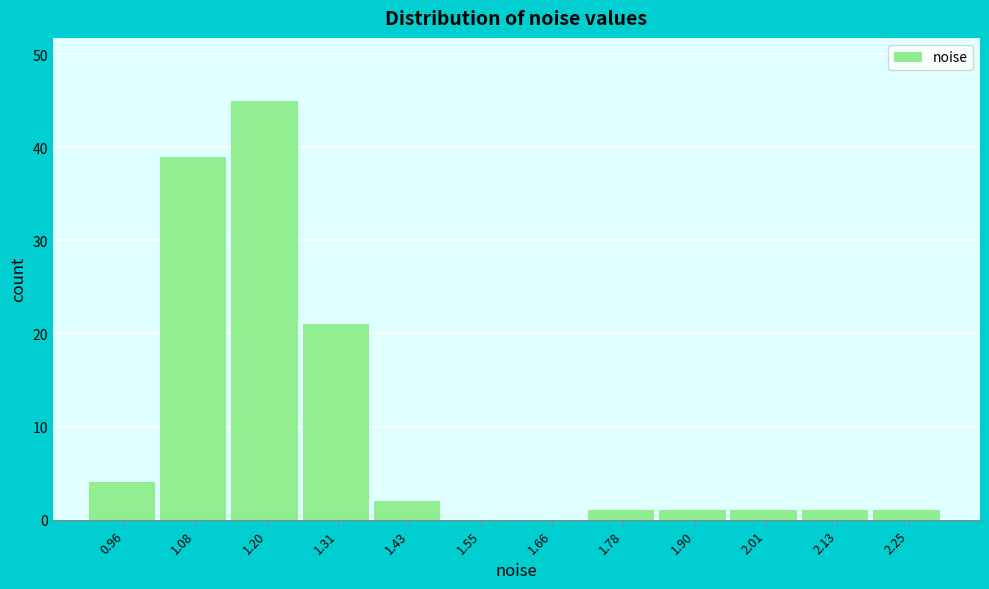

Reading left to right, transcribe all the data shown in this chart.

0.96=4	1.08=39	1.20=45	1.31=21	1.43=2	1.55=0	1.66=0	1.78=1	1.90=1	2.01=1	2.13=1	2.25=1